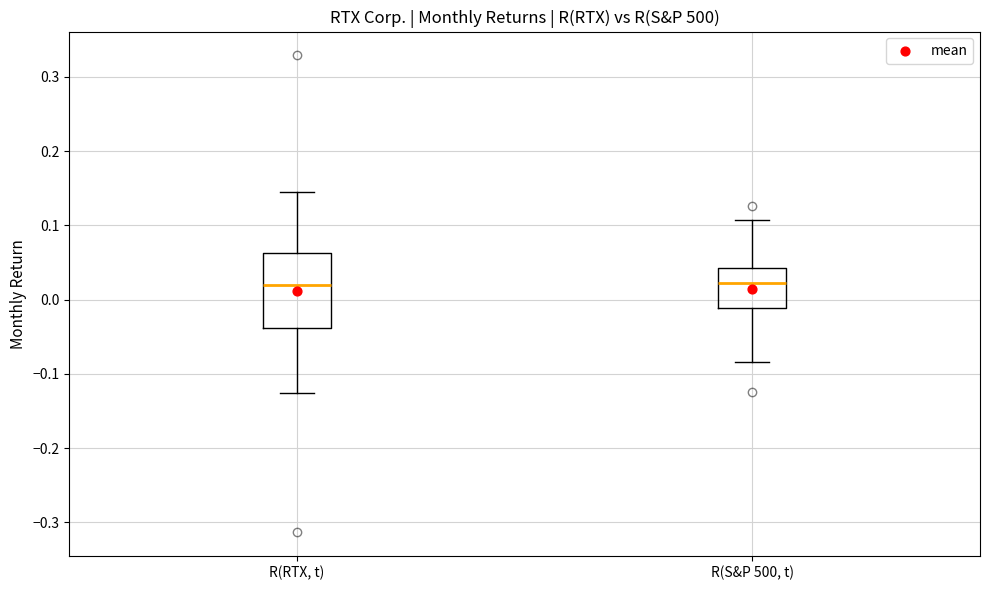

Comparing the boxes themselves (not the whiskers), which one is the tallest?

R(RTX, t)